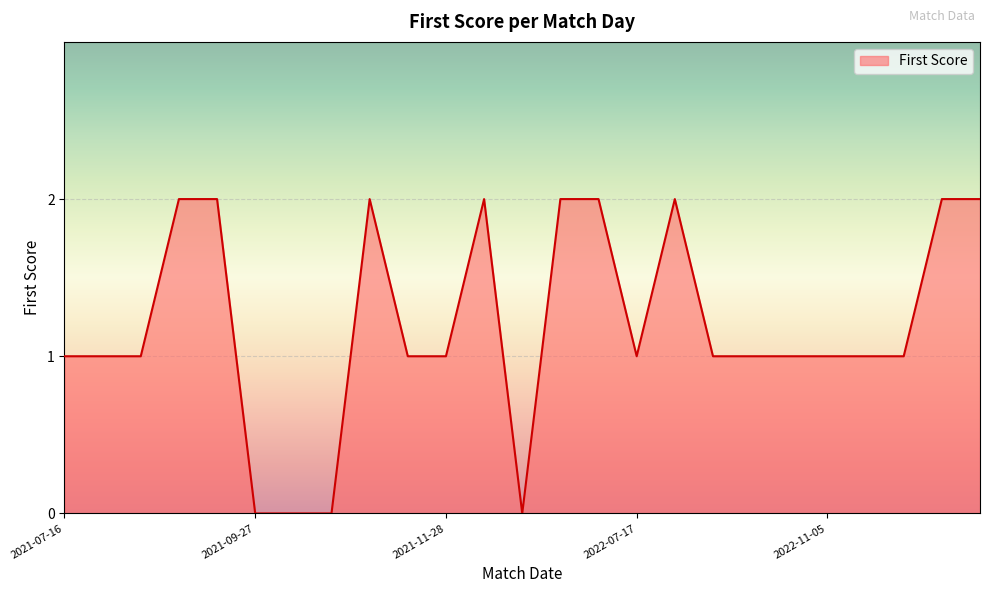

How many lines are shown in the chart?

1